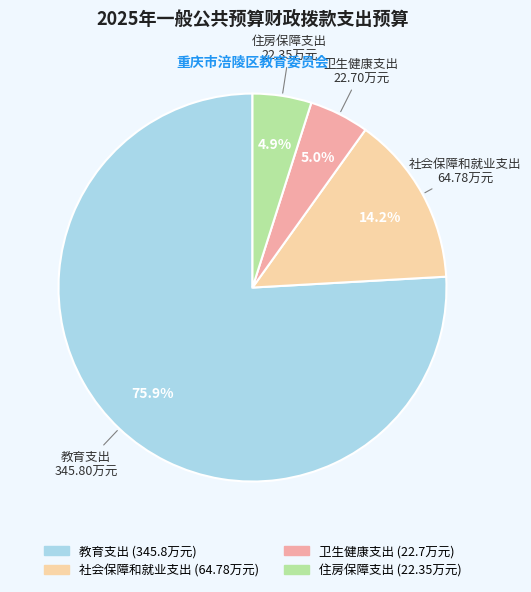

What is the majority slice?

教育支出